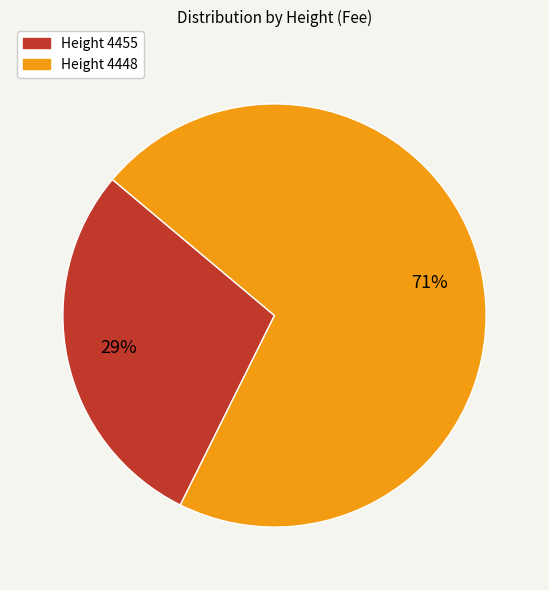

To the nearest percent, what is the average slice percentage?

50%